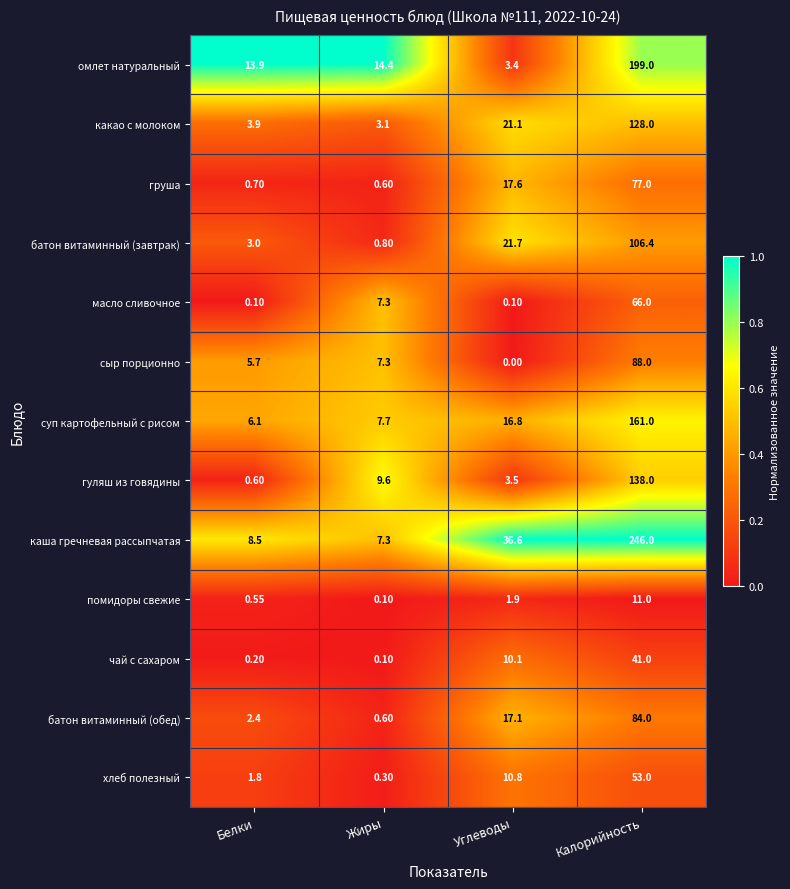

List the series in order of their peak value, highest first.

каша гречневая рассыпчатая, омлет натуральный, суп картофельный с рисом, гуляш из говядины, какао с молоком, батон витаминный (завтрак), сыр порционно, батон витаминный (обед), груша, масло сливочное, хлеб полезный, чай с сахаром, помидоры свежие